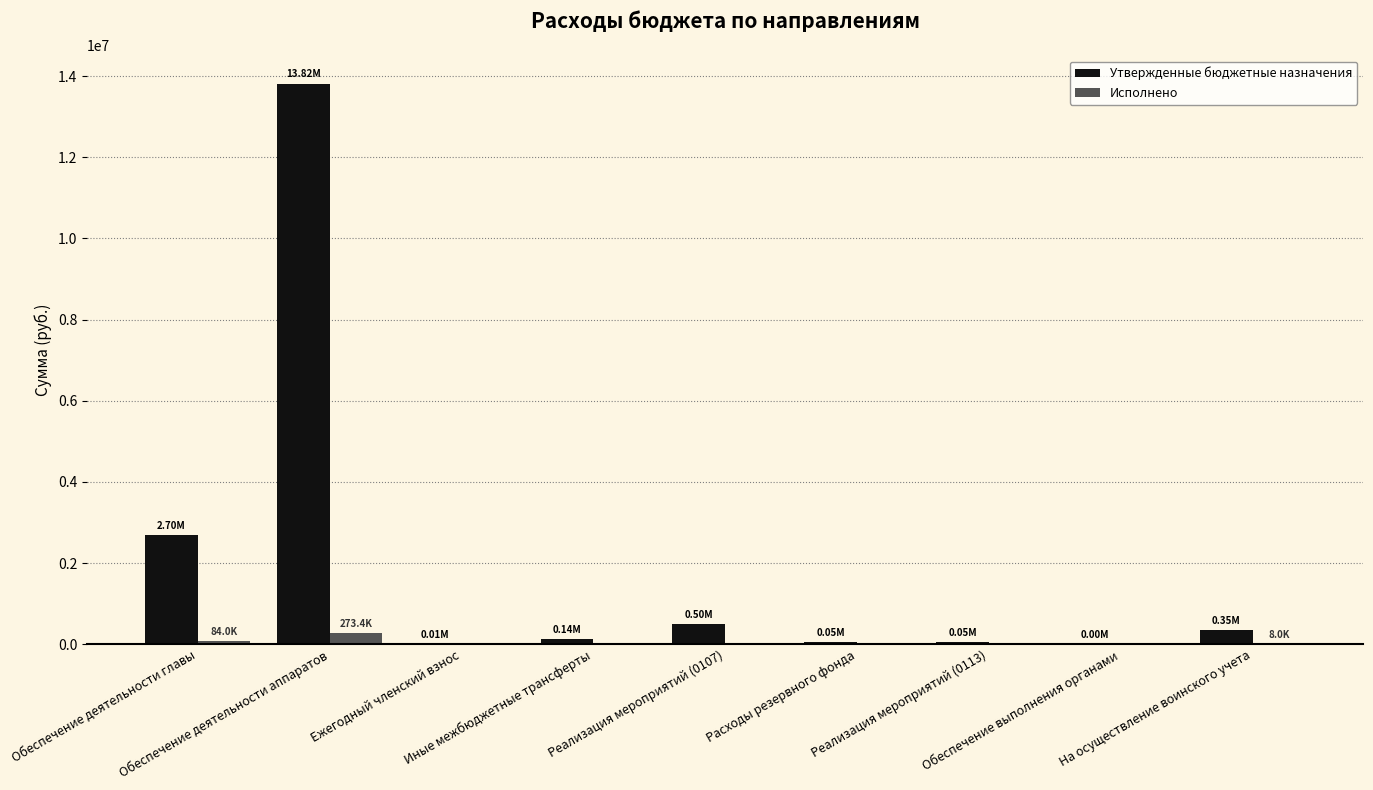

How many values in the Исполнено series exceed 0?

3